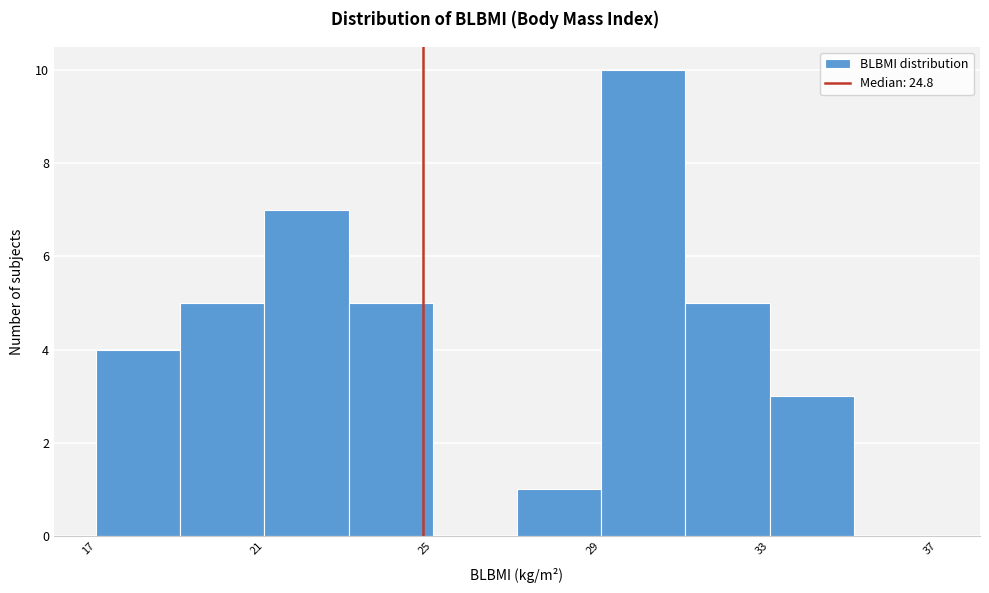

Over which range of the x-axis is the bar tallest?

29 to 31